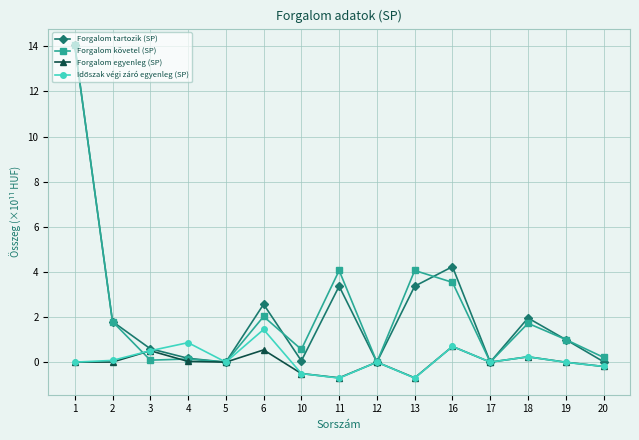

At which category does the chart reach its peak across all series?

1